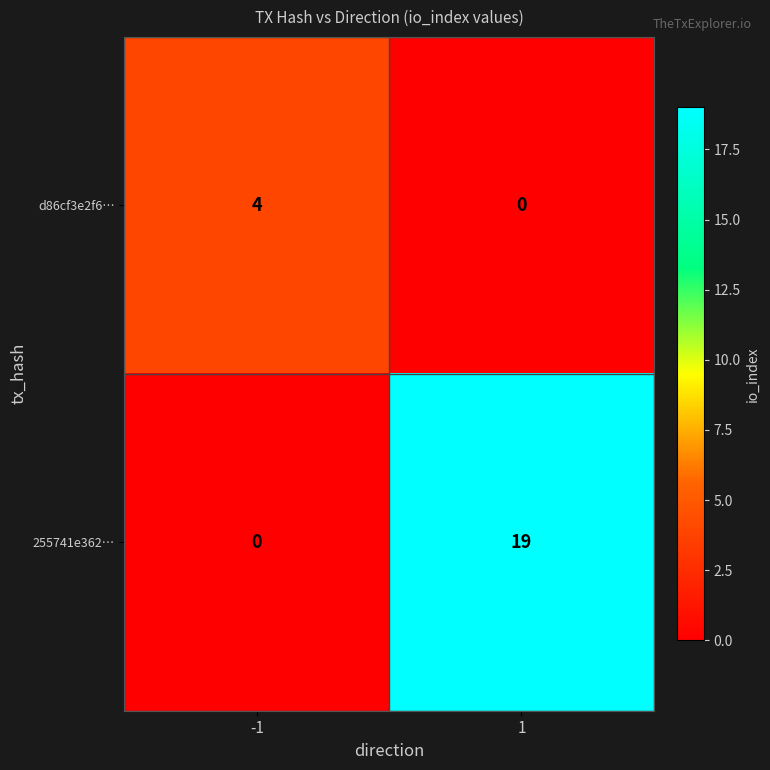

Reading right to left, what are all the values shown in this chart?

d86cf3e2f6…: 1=0	-1=4
255741e362…: 1=19	-1=0